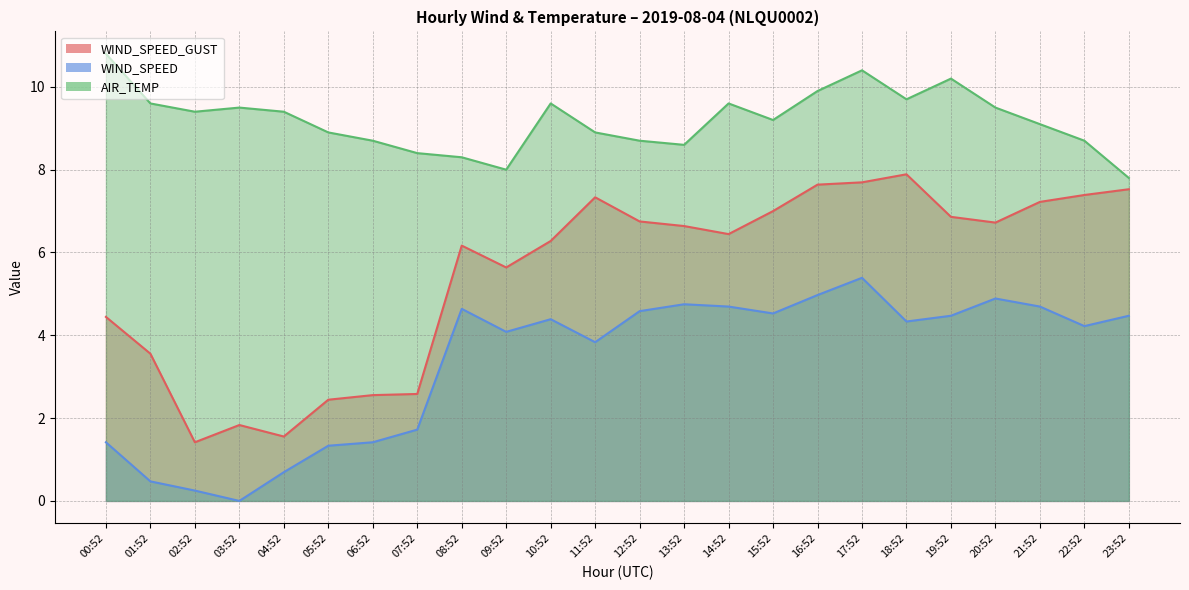

At how many categories does at least one series exceed 3?

24